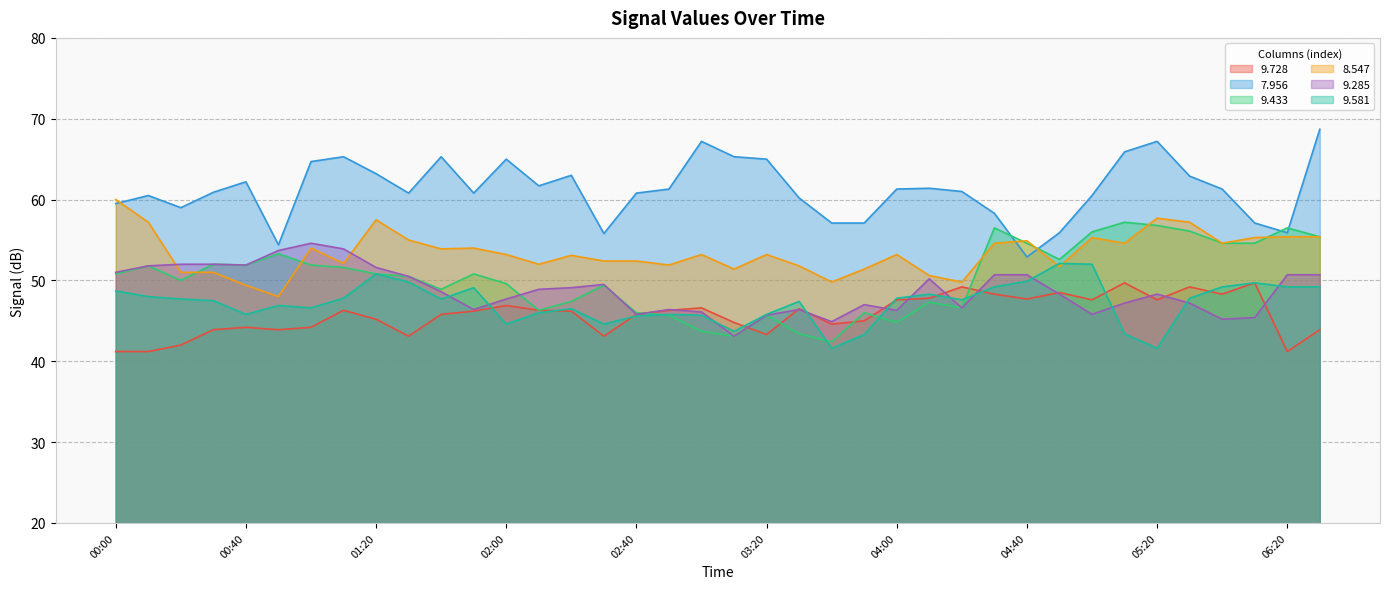

What is the label of the 20th point from the right?

03:00